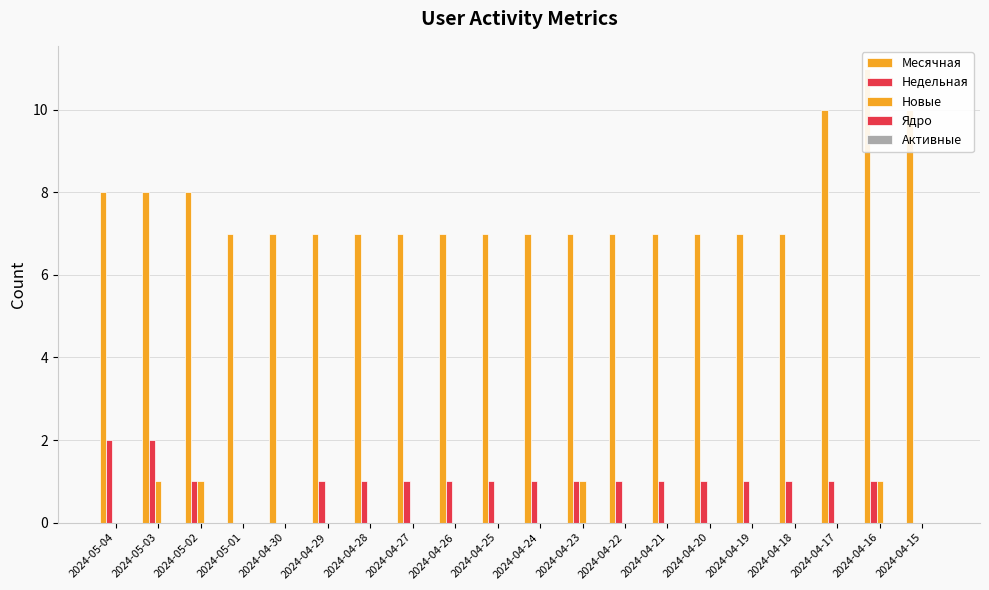

What is the label of the 10th bar from the left?

2024-04-25